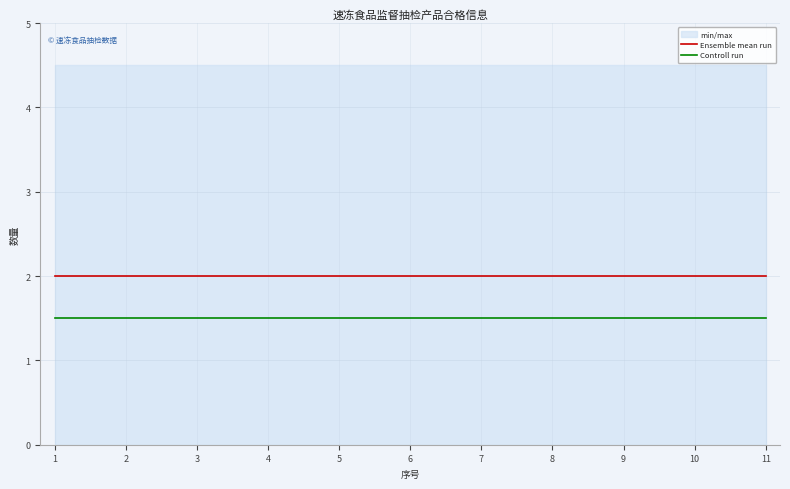

At which category is the sum across all series the highest?

1